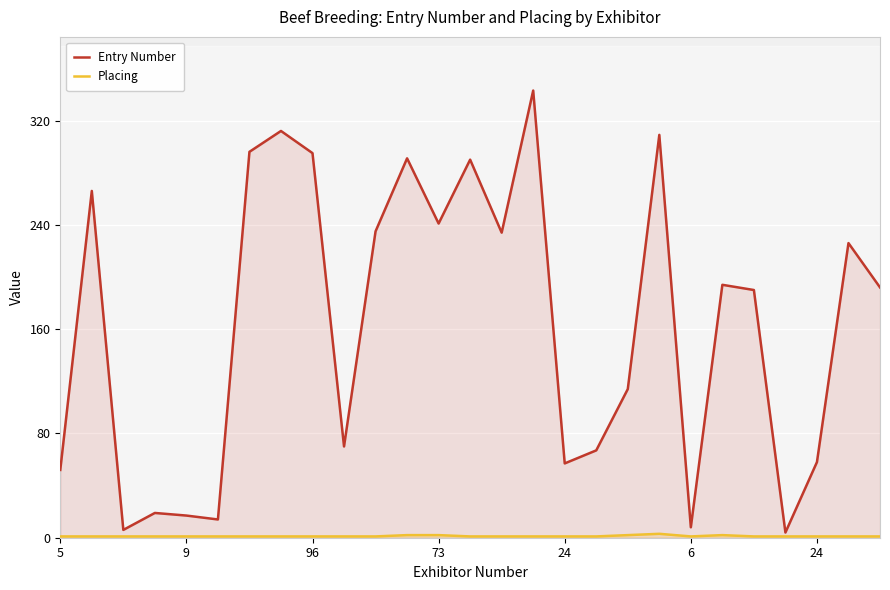

What are all the series names shown in the legend?

Entry Number, Placing